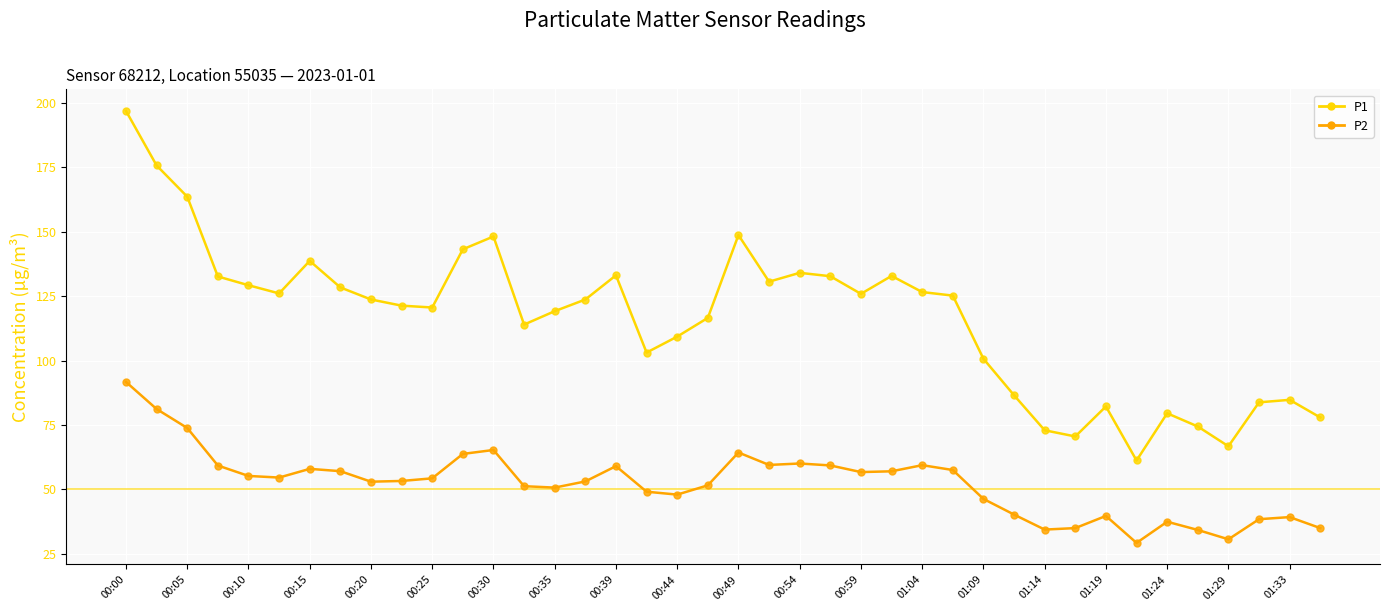

At how many categories does at least one series exceed 190?

1